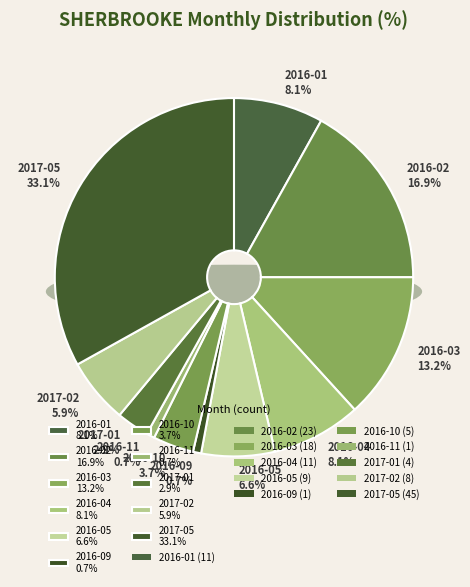

Which has a higher value, 2017-01 or 2017-05?

2017-05